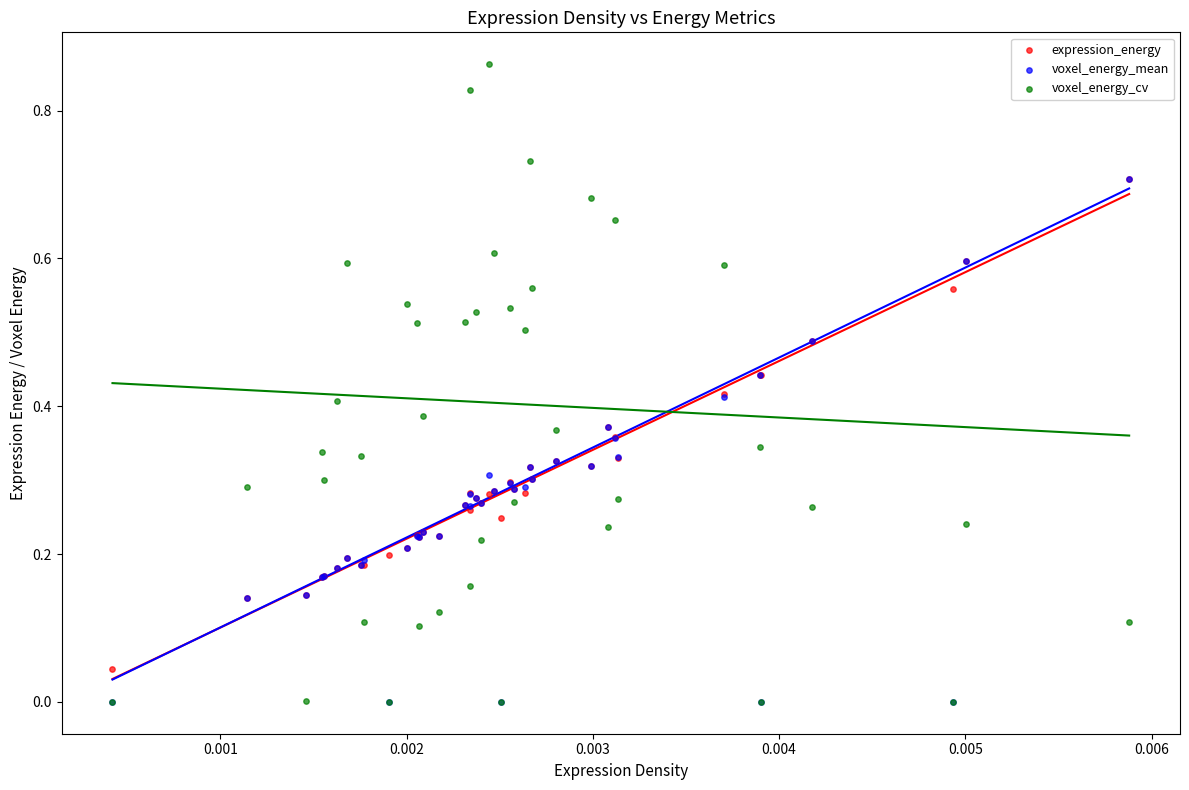

Which series has the largest Y range (max minus min)?

voxel_energy_cv